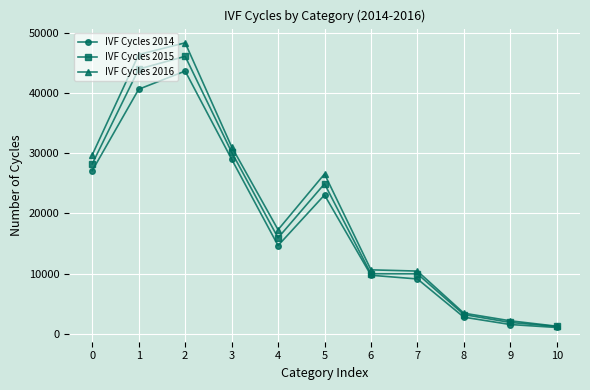

What is the greatest value displayed?

48373